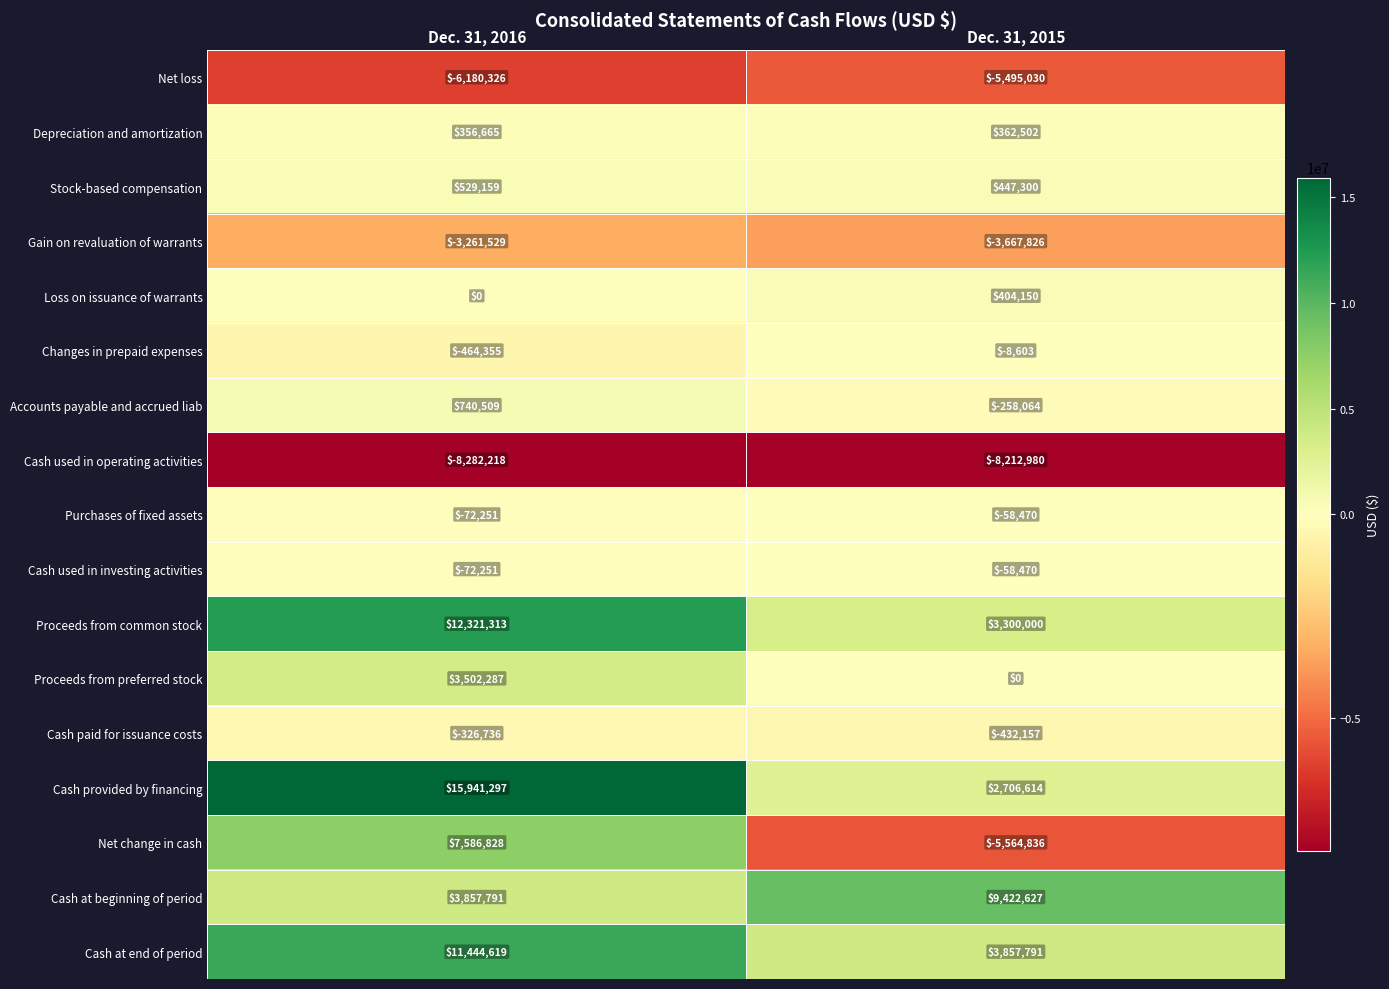

At how many categories does at least one series exceed 2218597?

2